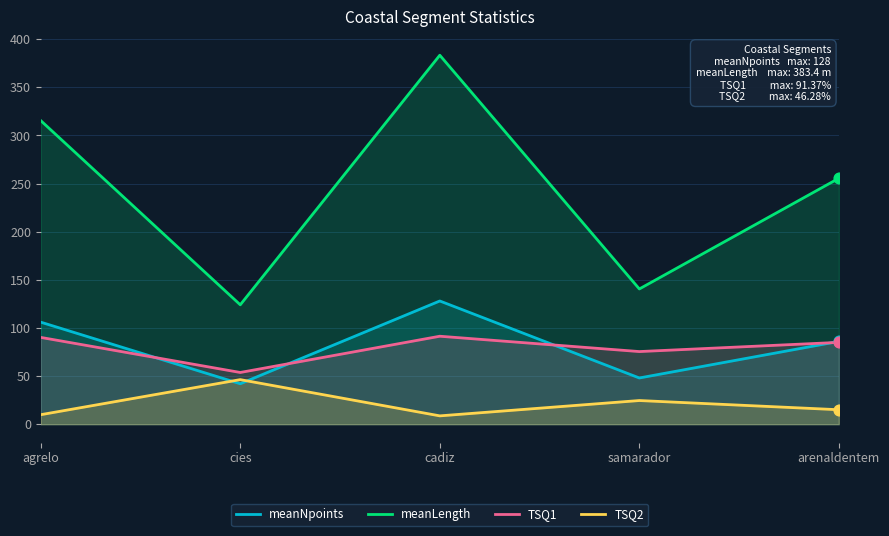

What is the total value across all series at cies?

266.0